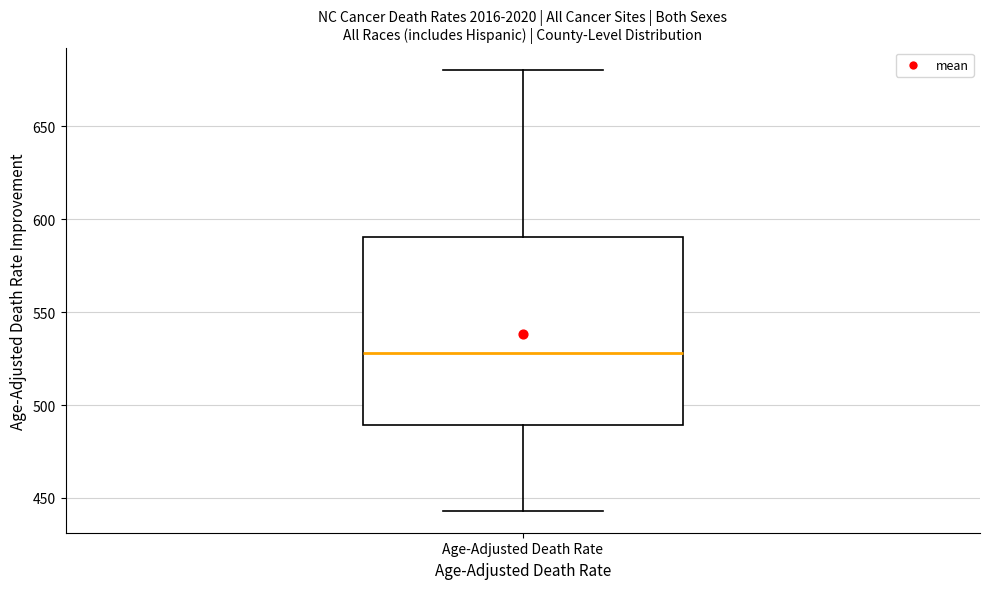

Transcribe this box plot: give where the median line is, the range the box spans, and where the two whiskers end, as read against the y-axis. The values are not printed on the chart, so give them approximately, as read against the axis.

median 530, box 490 to 590, whiskers 445 to 680